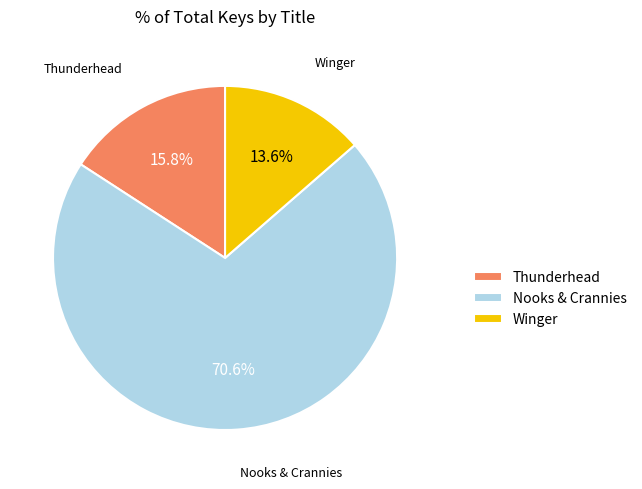

What is the majority slice?

Nooks & Crannies